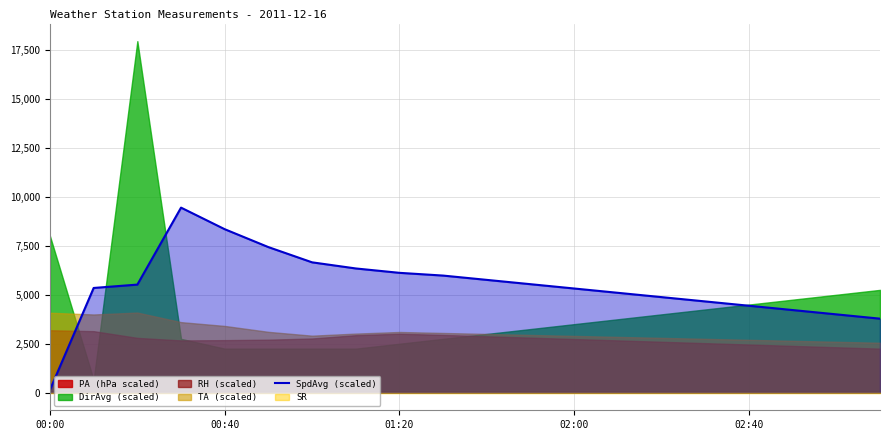

What is the highest value of the SpdAvg (scaled) series?

9449.2